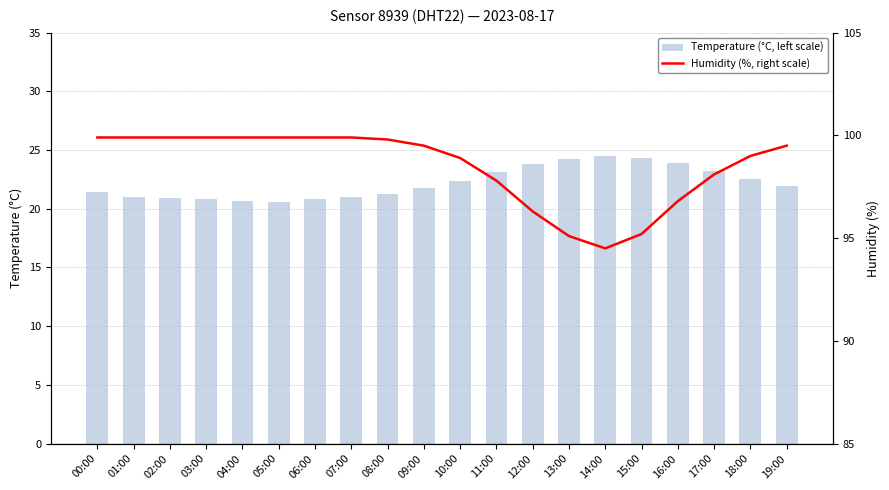

Is the value of Humidity (%, right scale) at 06:00 greater than the value of Temperature (°C, left scale) at 15:00?

Yes